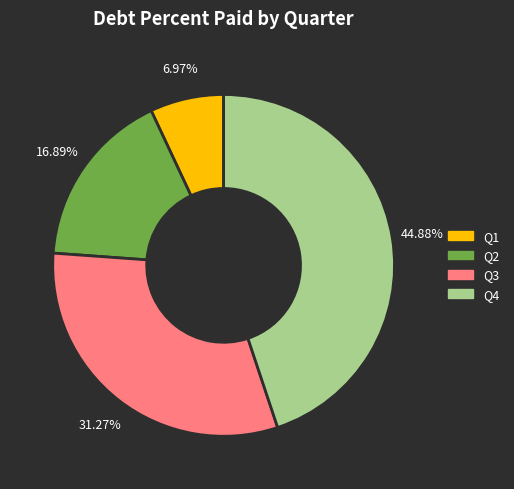

Is there a majority slice in this chart?

No